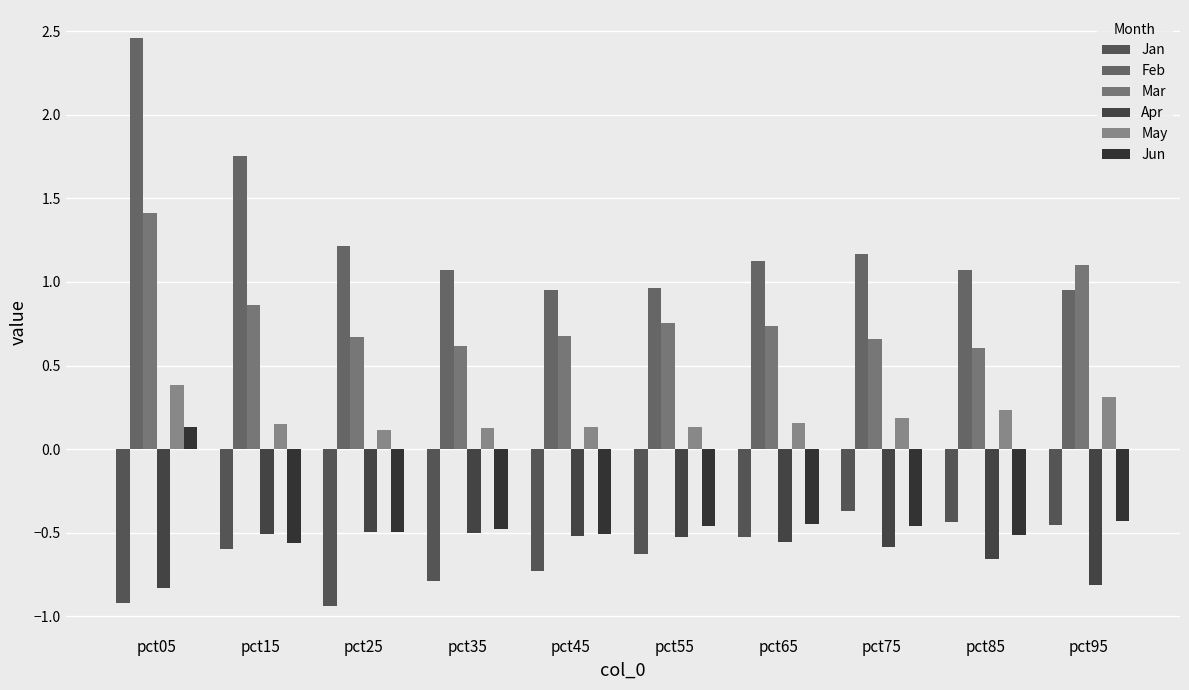

Reading left to right, what are all the values shown in this chart?

Jan: pct05=-0.9	pct15=-0.6	pct25=-0.9	pct35=-0.8	pct45=-0.7	pct55=-0.6	pct65=-0.5	pct75=-0.4	pct85=-0.4	pct95=-0.5
Feb: pct05=2.5	pct15=1.8	pct25=1.2	pct35=1.1	pct45=1.0	pct55=1.0	pct65=1.1	pct75=1.2	pct85=1.1	pct95=1.0
Mar: pct05=1.4	pct15=0.9	pct25=0.7	pct35=0.6	pct45=0.7	pct55=0.8	pct65=0.7	pct75=0.7	pct85=0.6	pct95=1.1
Apr: pct05=-0.8	pct15=-0.5	pct25=-0.5	pct35=-0.5	pct45=-0.5	pct55=-0.5	pct65=-0.6	pct75=-0.6	pct85=-0.7	pct95=-0.8
May: pct05=0.4	pct15=0.2	pct25=0.1	pct35=0.1	pct45=0.1	pct55=0.1	pct65=0.2	pct75=0.2	pct85=0.2	pct95=0.3
Jun: pct05=0.1	pct15=-0.6	pct25=-0.5	pct35=-0.5	pct45=-0.5	pct55=-0.5	pct65=-0.4	pct75=-0.5	pct85=-0.5	pct95=-0.4